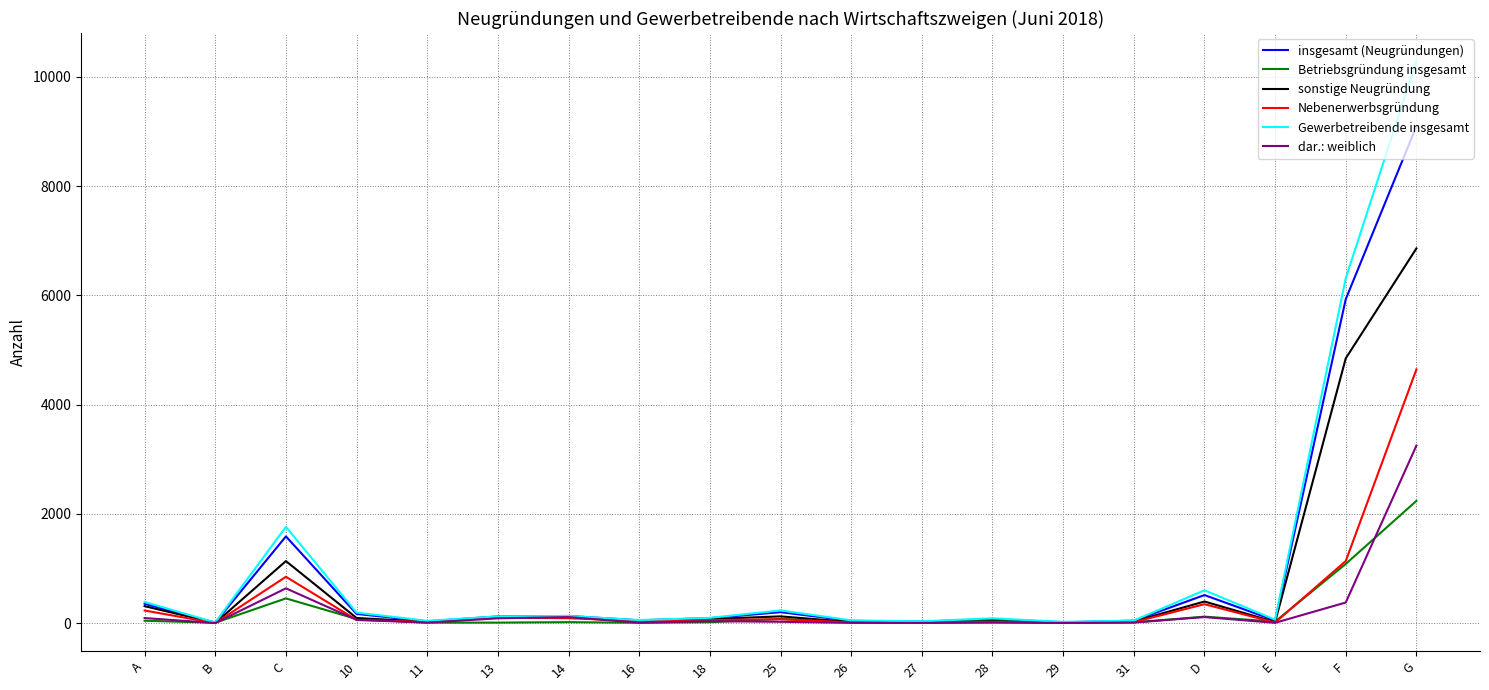

At which category does sonstige Neugründung reach its first local peak?

C